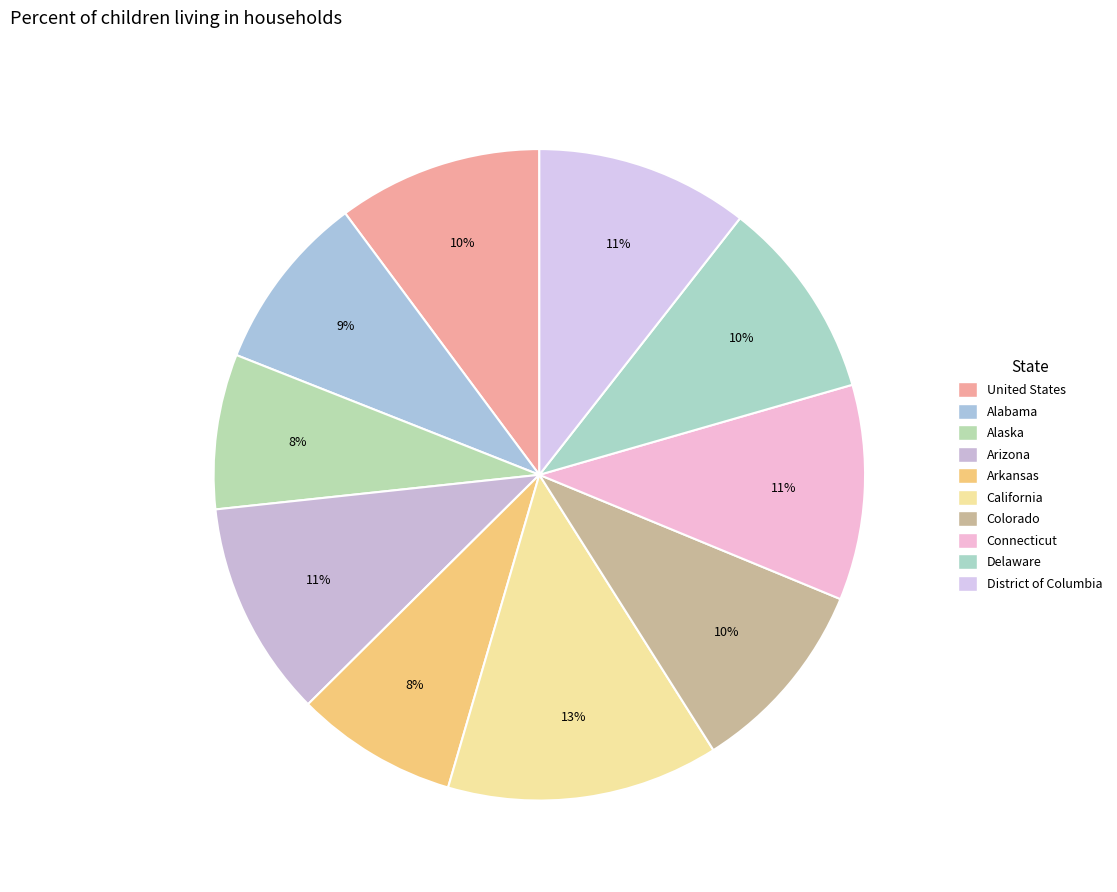

Which slice is the largest?

California